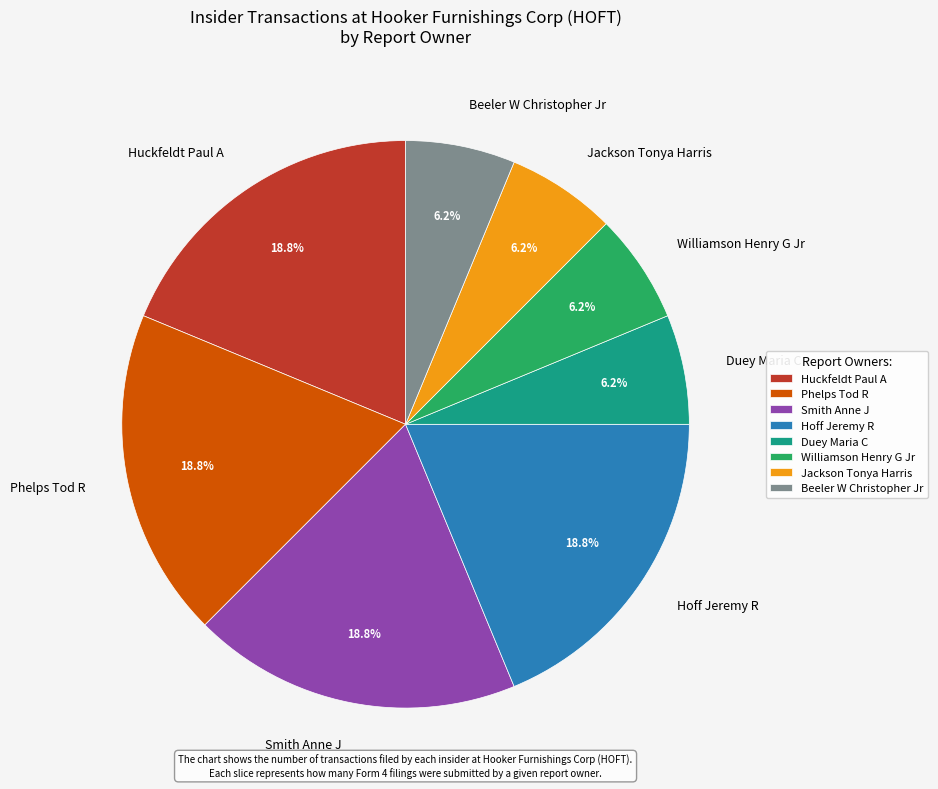

Combined, do Smith Anne J and Beeler W Christopher Jr account for over 50%?

No